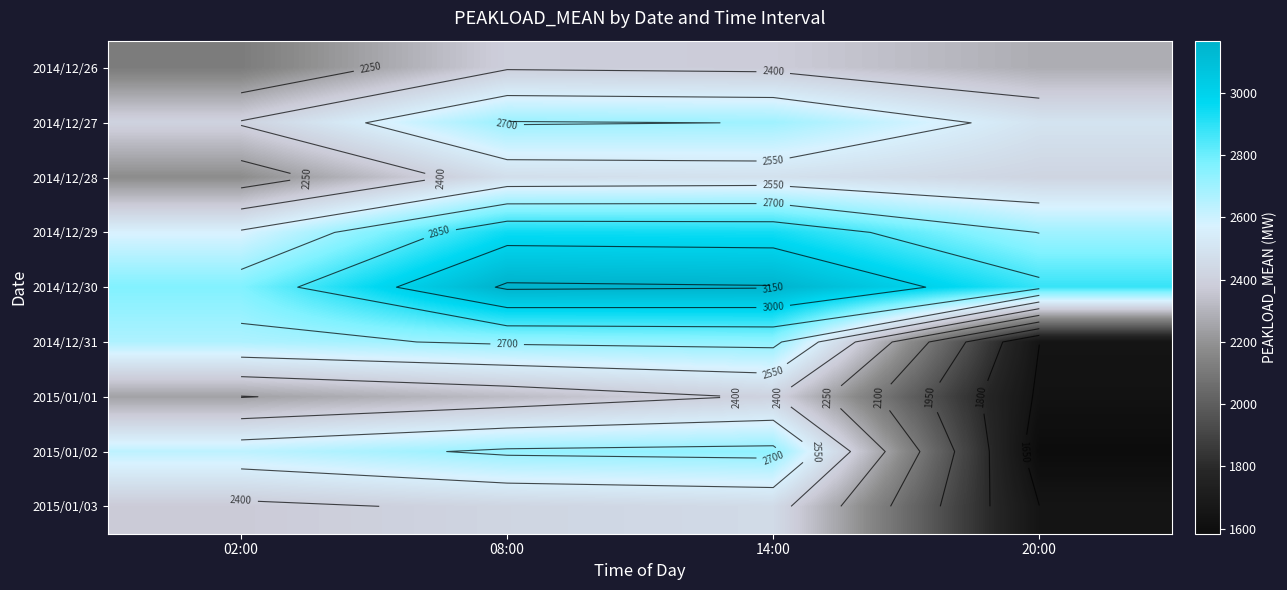

The value of 2015/01/02 at 20:00 is 1584. True or false?

True